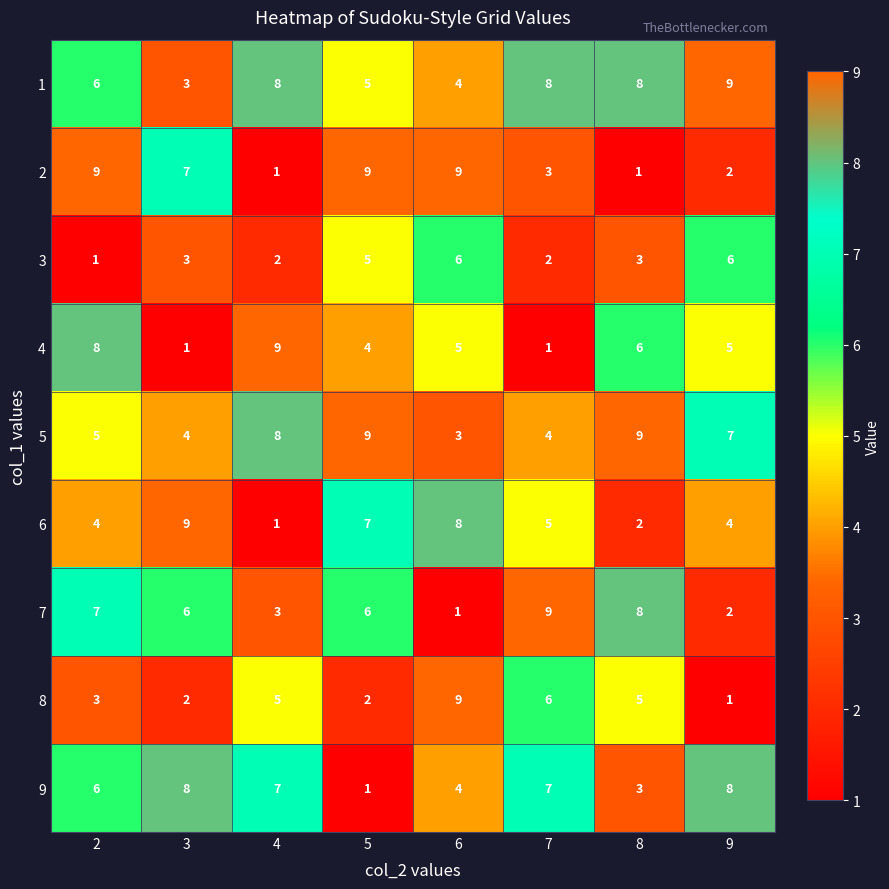

Count the 1 values in the range 5 to 8.

5